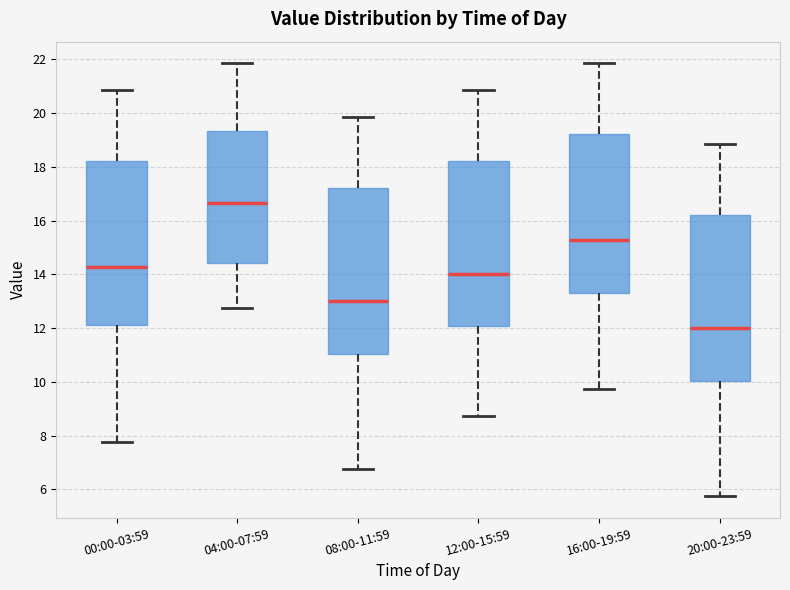

Reading left to right, read every box against the y-axis: the position of its median line, the range the box covers, and the ends of its whiskers. The values are not printed on the chart, so give them approximately, as read against the axis.

00:00-03:59: median 14.2, box 12.2 to 18.2, whiskers 7.8 to 20.8
04:00-07:59: median 16.6, box 14.4 to 19.4, whiskers 12.8 to 21.8
08:00-11:59: median 13.0, box 11.0 to 17.2, whiskers 6.8 to 19.8
12:00-15:59: median 14.0, box 12.0 to 18.2, whiskers 8.8 to 20.8
16:00-19:59: median 15.2, box 13.4 to 19.2, whiskers 9.8 to 21.8
20:00-23:59: median 12.0, box 10.0 to 16.2, whiskers 5.8 to 18.8